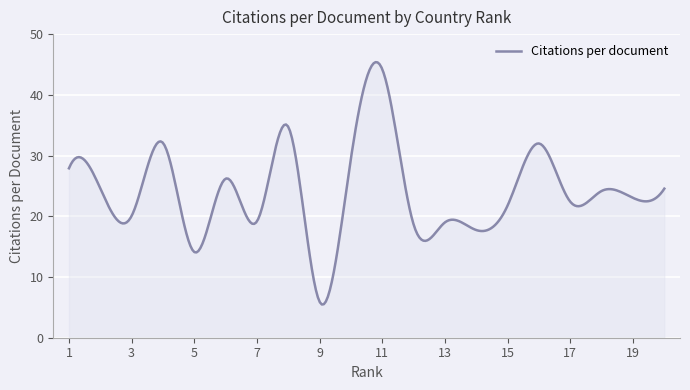

What is the greatest value displayed?

45.4